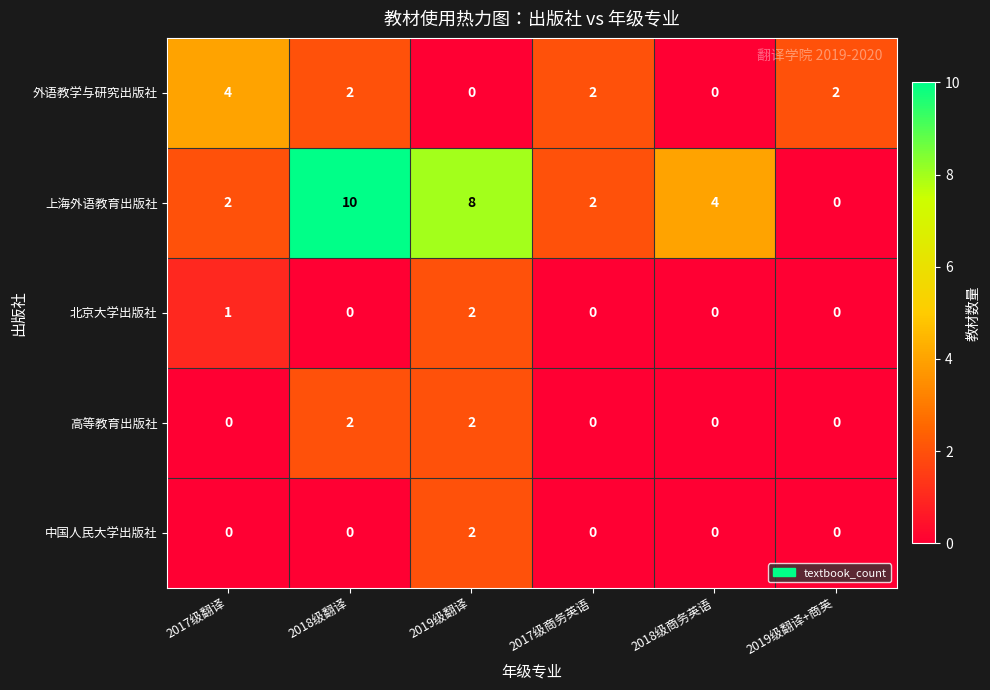

How many positive values does the 中国人民大学出版社 series have?

1